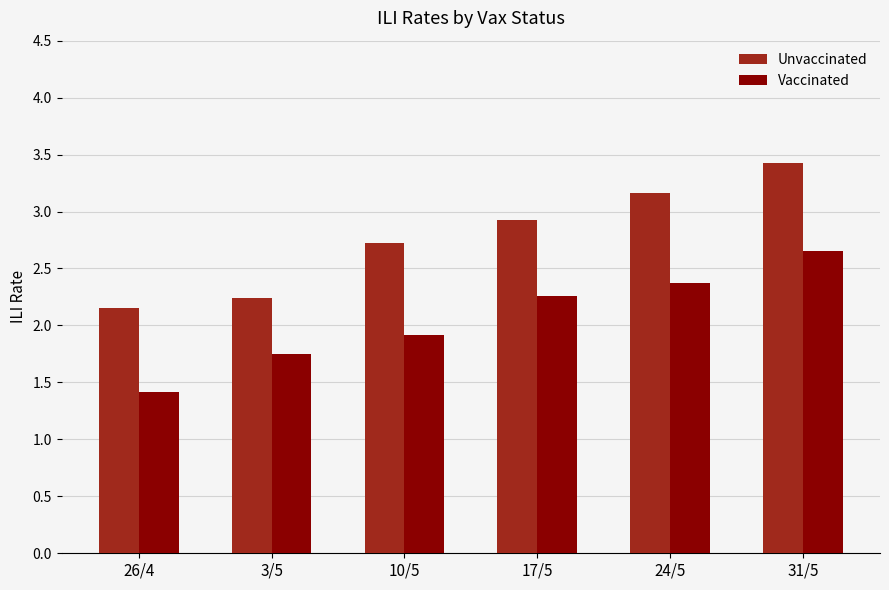

What is the label of the 6th bar from the left?

31/5